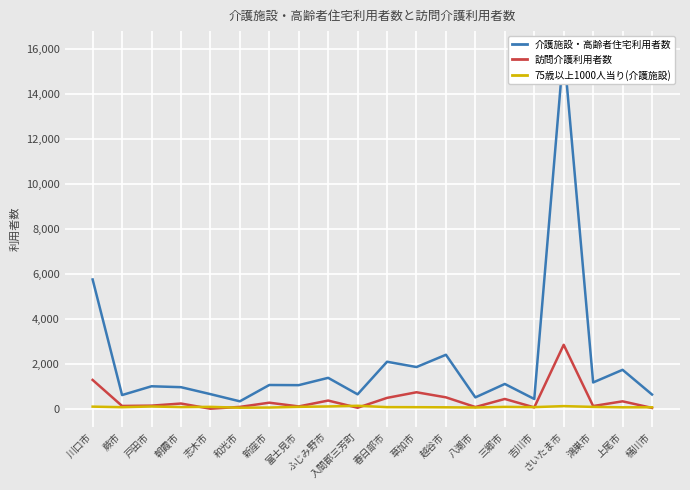

What is the approximate value of 75歳以上1000人当り(介護施設) at 戸田市?

109